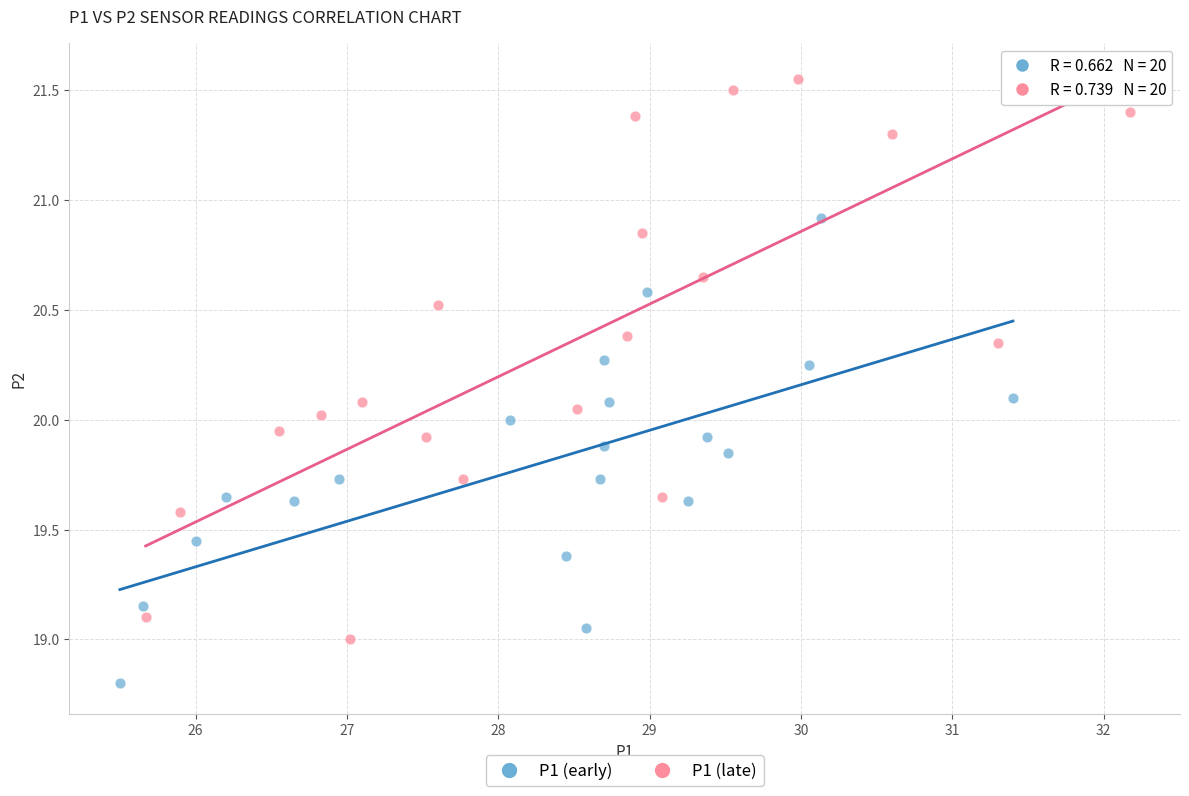

Which series has the widest spread of Y values?

P1 (late)